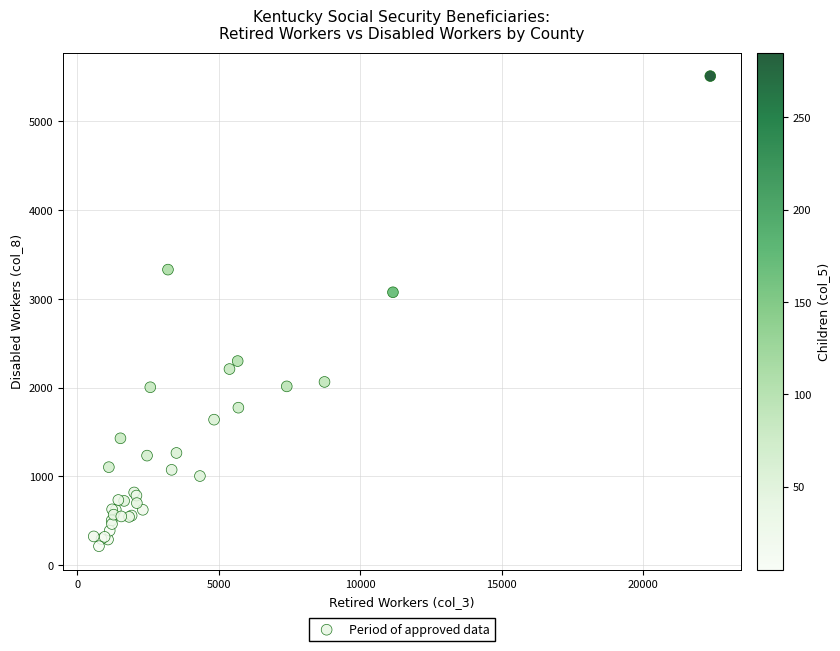

What Y value in the scatter plot is closest to 2862?

3075